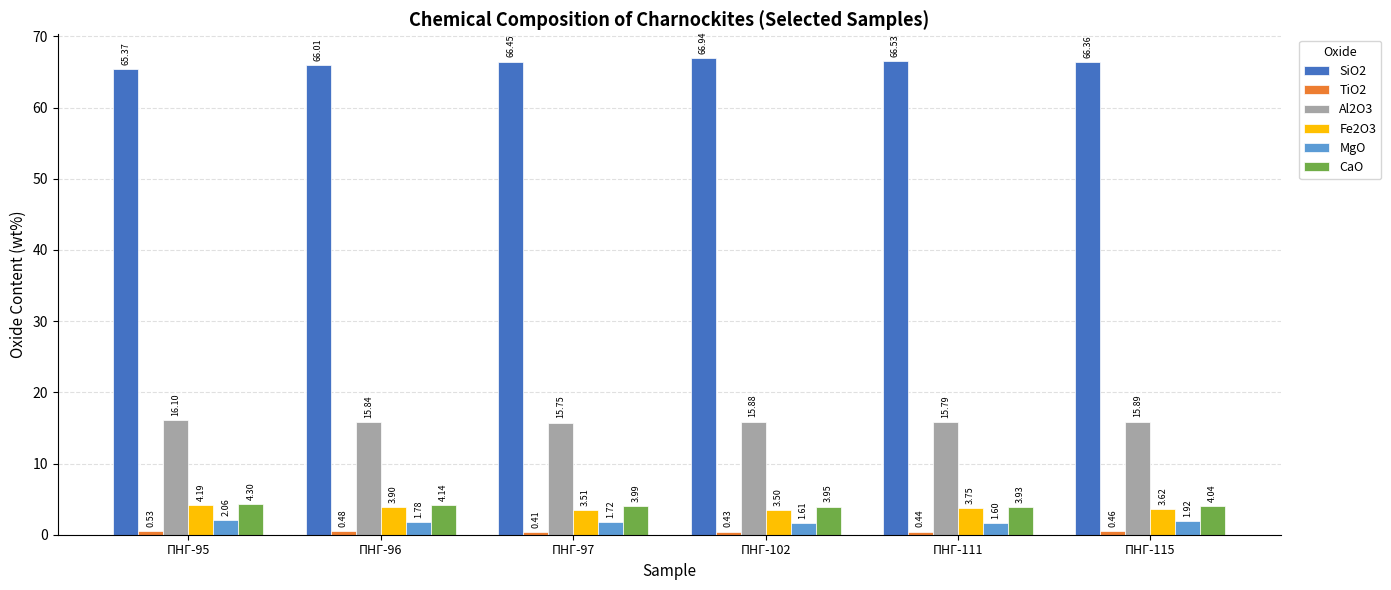

How many data points does each series have?

6